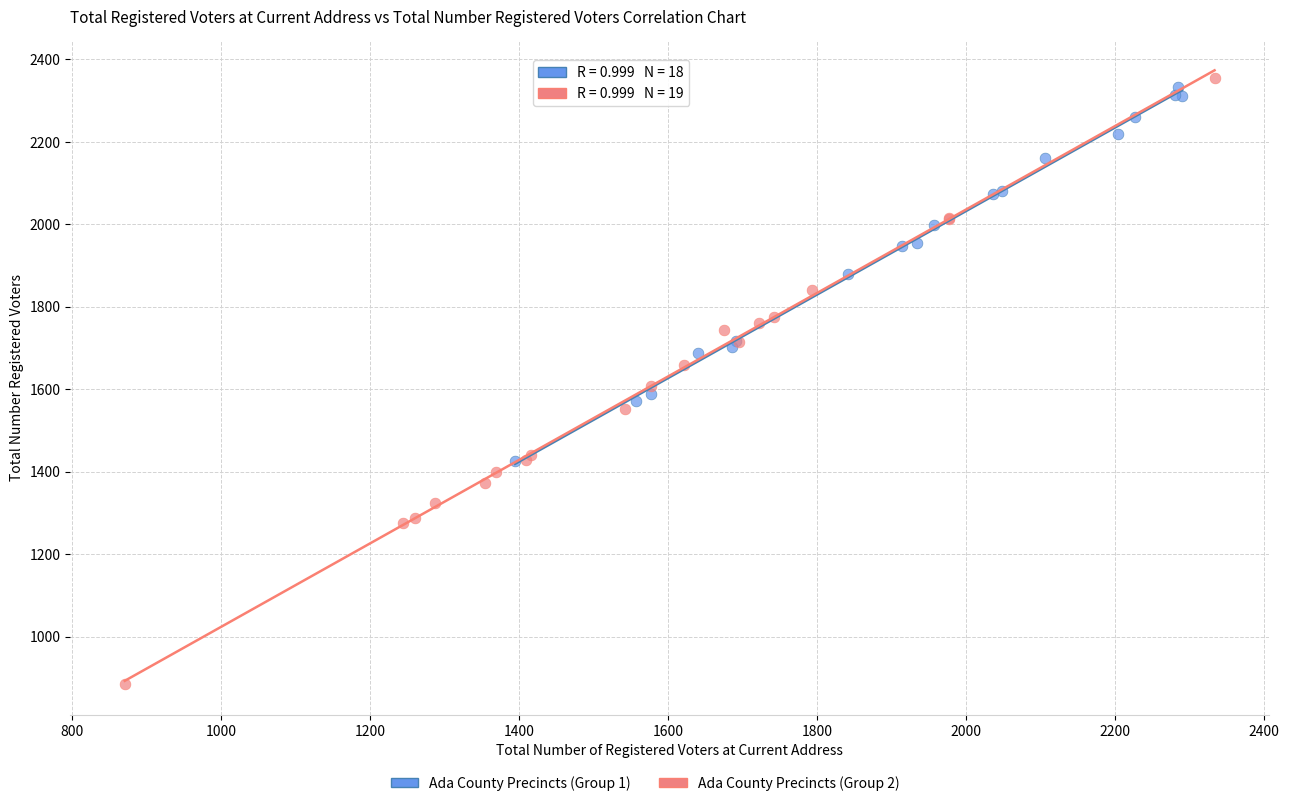

Which series contains the lowest Y value?

Ada County Precincts (Group 2)